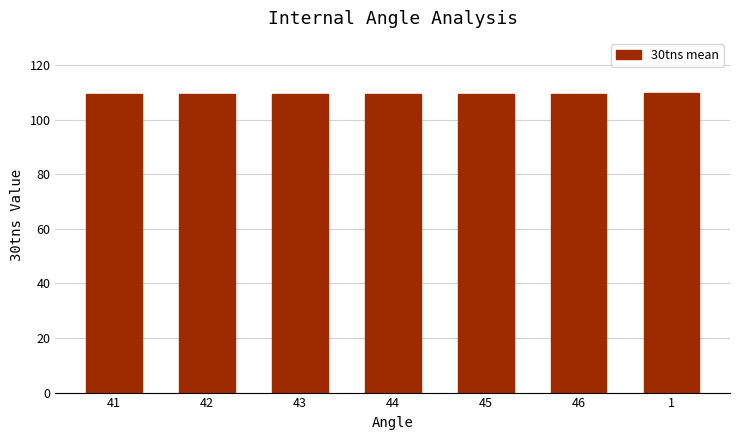

What is the ratio of the value at 45 to the value at 41?

1.0